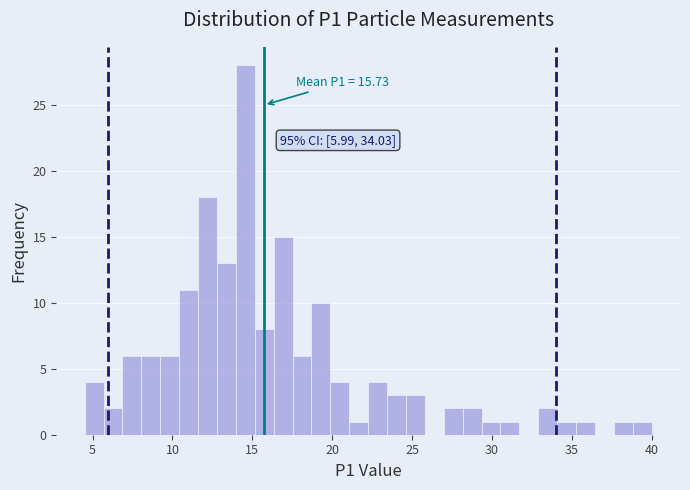

Around what value on the x-axis is the tallest bar? Give the approximate position of its centre, as read against the axis.

14.5